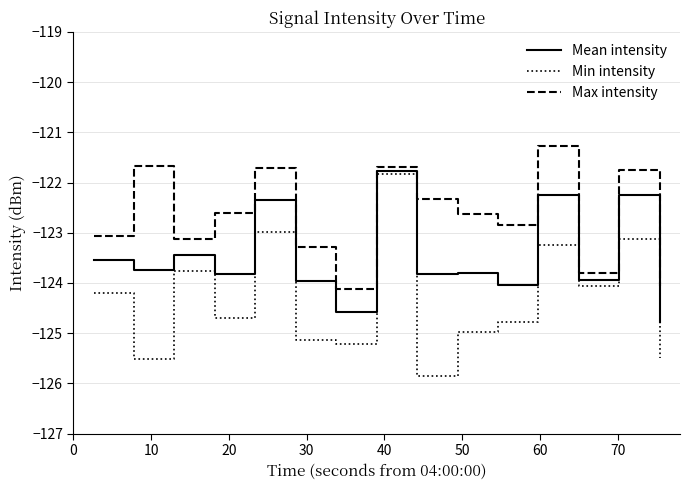

What is the maximum value for Min intensity?

-121.8